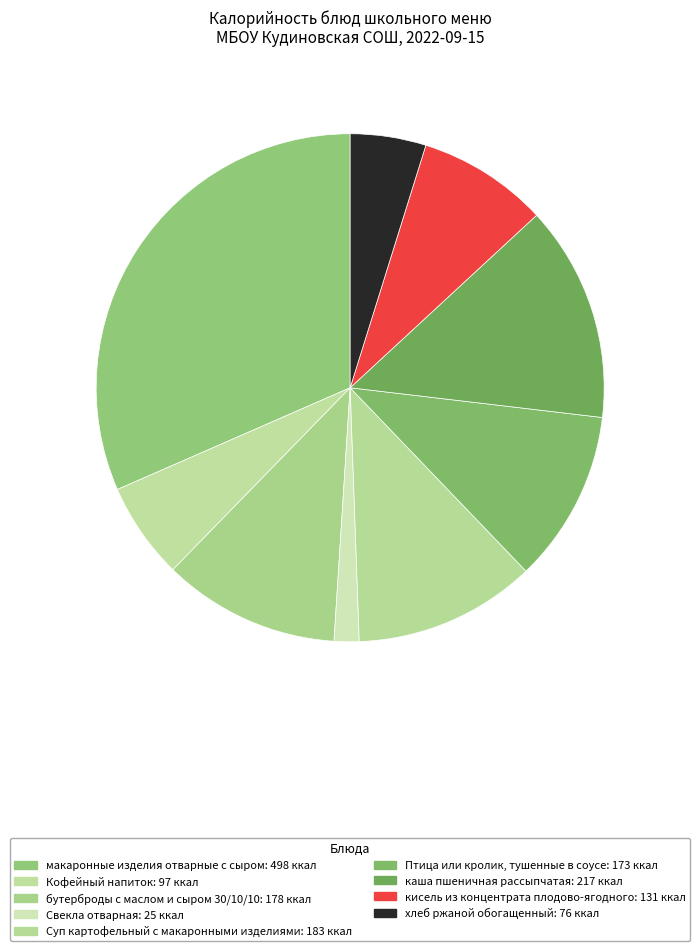

Which slice is the largest?

макаронные изделия отварные с сыром